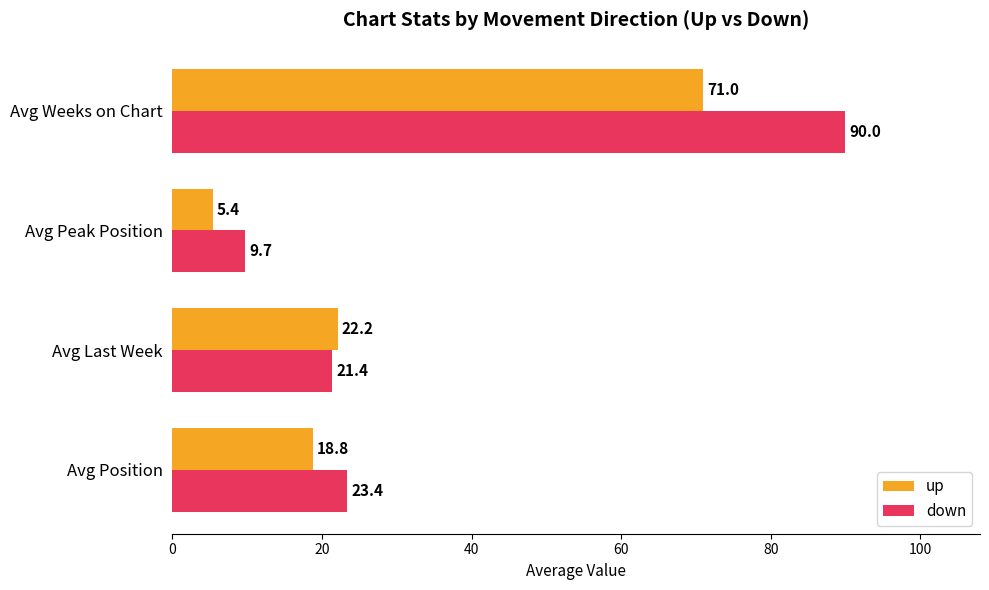

Which category has the highest value across all series?

Avg Weeks on Chart